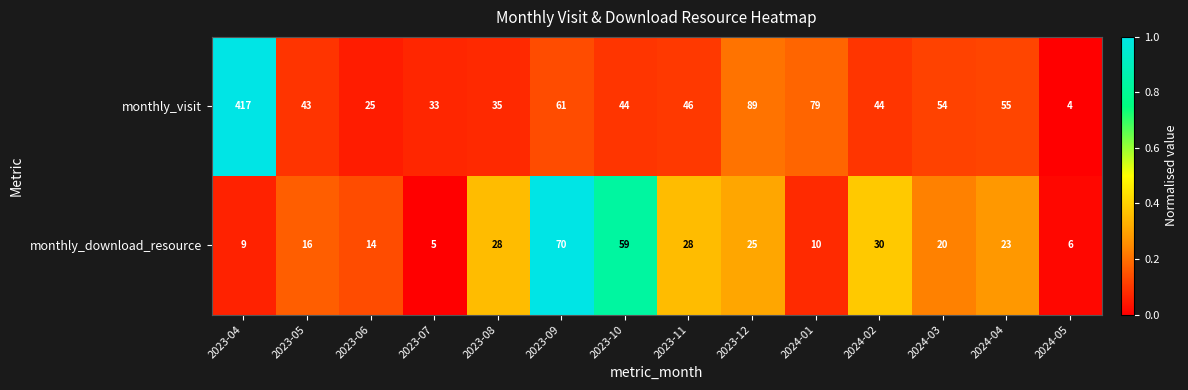

Count the number of categories in the chart.

14